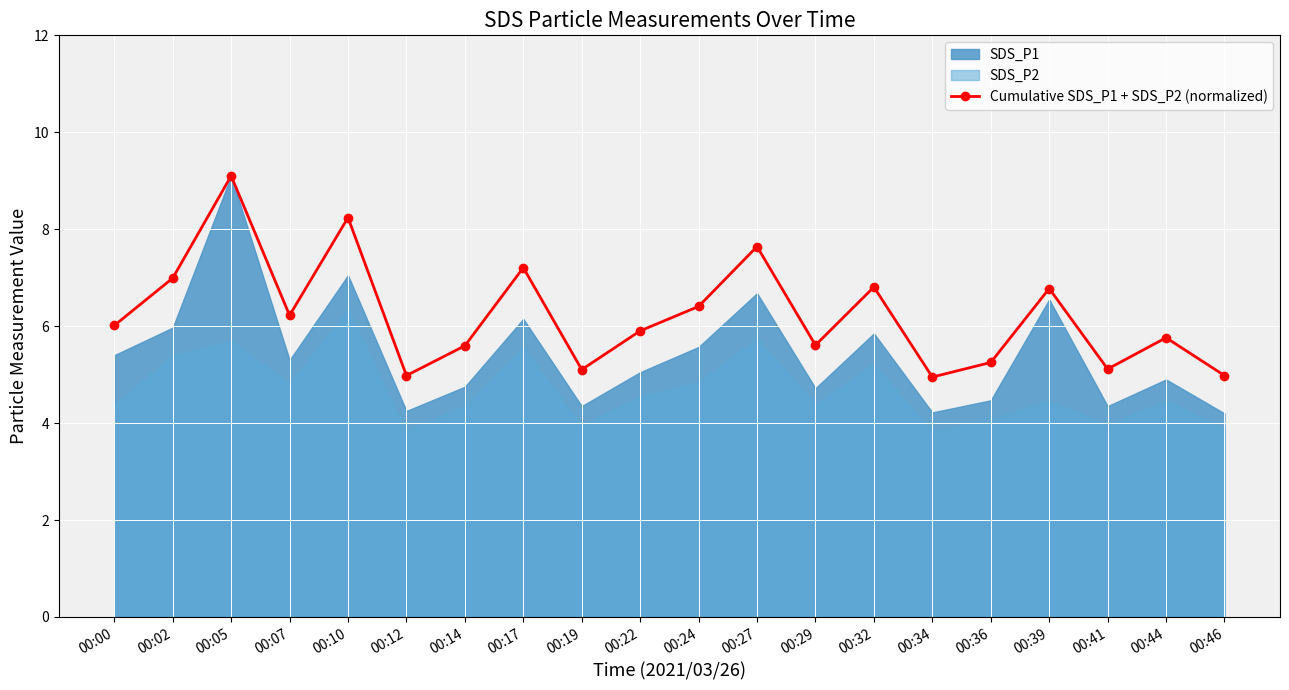

Reading left to right, list all the values displayed in this chart.

00:00=6.0	00:02=7.0	00:05=9.1	00:07=6.2	00:10=8.2	00:12=5.0	00:14=5.6	00:17=7.2	00:19=5.1	00:22=5.9	00:24=6.4	00:27=7.6	00:29=5.6	00:32=6.8	00:34=4.9	00:36=5.3	00:39=6.8	00:41=5.1	00:44=5.8	00:46=5.0